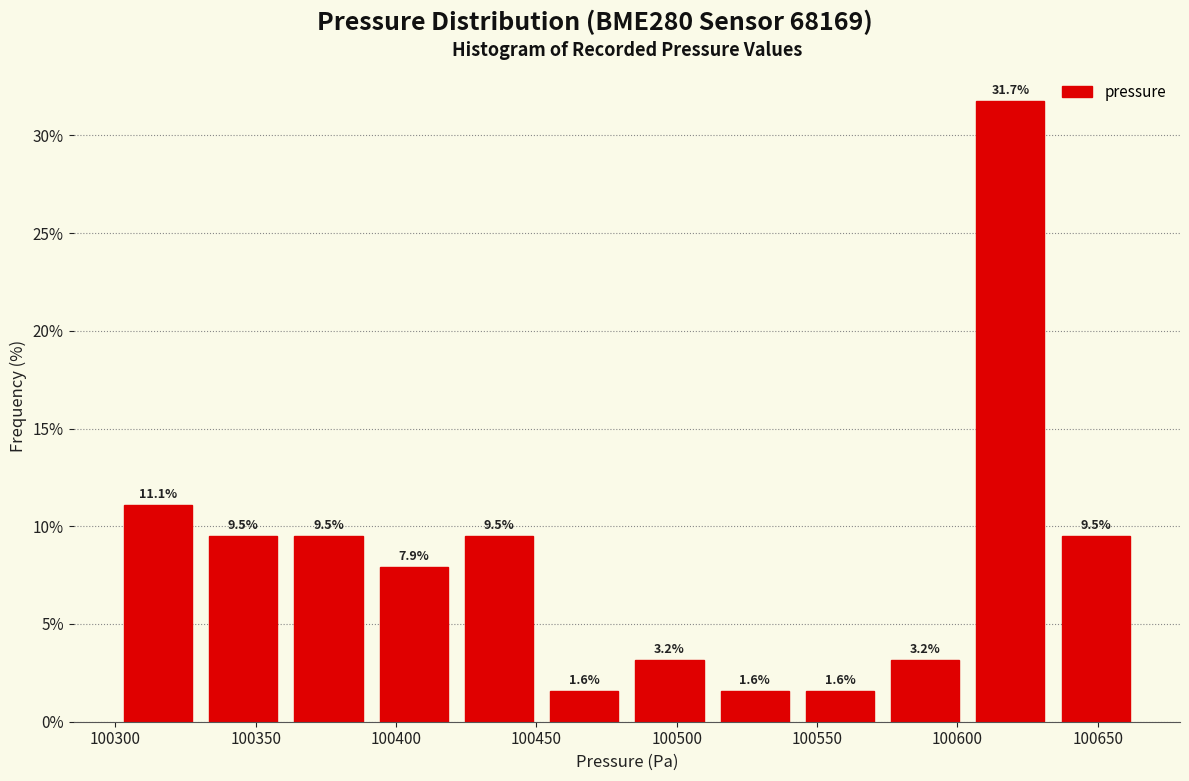

Reading left to right, list every bar in this chart as the range it spans on the x-axis followed by its height. The bar edges are not printed on the chart, so give them approximately, as read against the axis.

100300 to 100330: 11.1
100330 to 100360: 9.5
100360 to 100390: 9.5
100390 to 100420: 7.9
100420 to 100450: 9.5
100450 to 100480: 1.6
100480 to 100515: 3.2
100515 to 100545: 1.6
100545 to 100575: 1.6
100575 to 100605: 3.2
100605 to 100635: 31.7
100635 to 100665: 9.5